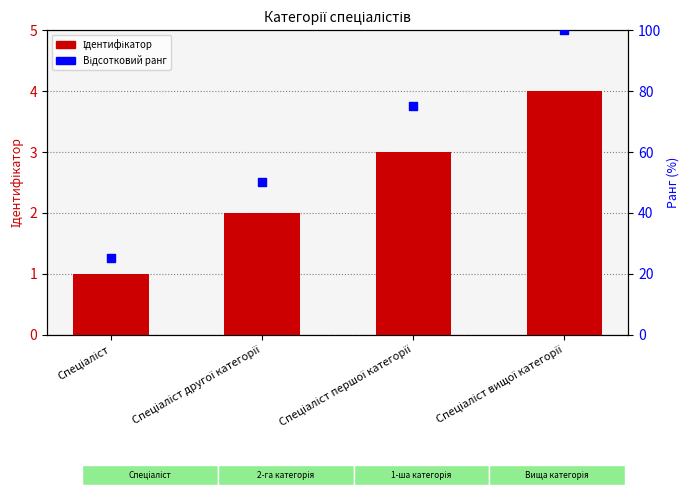

At which category is the sum across all series the highest?

Спеціаліст вищої категорії